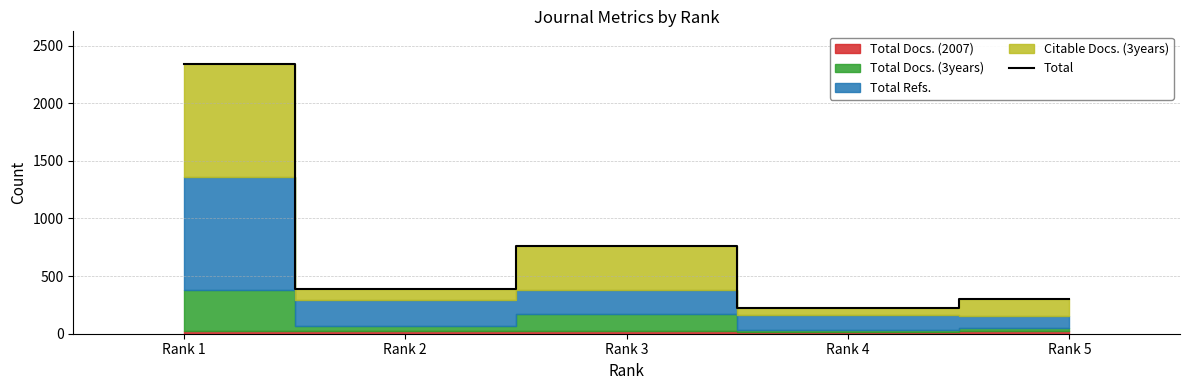

What is the change in value from Rank 1 to Rank 4?

-2121